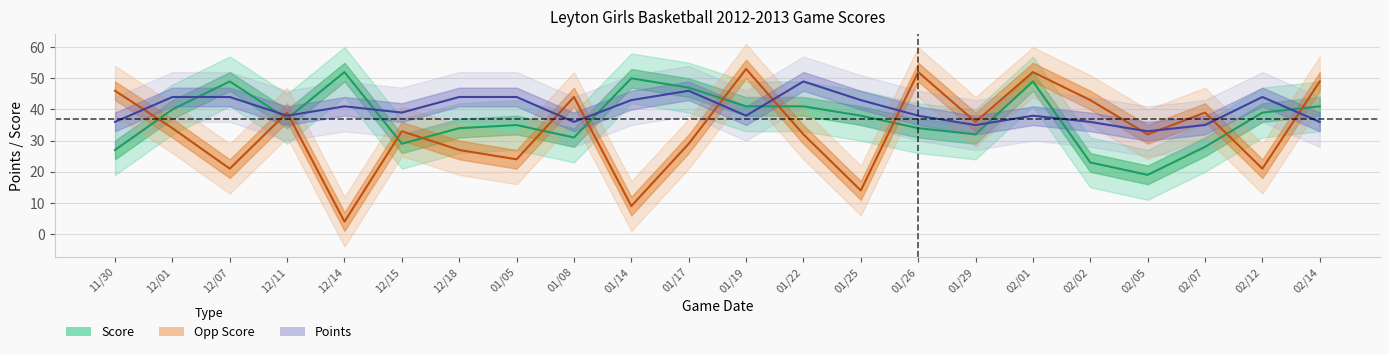

Reading left to right, list all the values displayed in this chart.

Score: 11/30=27	12/01=40	12/07=49	12/11=37	12/14=52	12/15=29	12/18=34	01/05=35	01/08=31	01/14=50	01/17=47	01/19=41	01/22=41	01/25=38	01/26=34	01/29=32	02/01=49	02/02=23	02/05=19	02/07=28	02/12=39	02/14=41
Opp Score: 11/30=46	12/01=34	12/07=21	12/11=39	12/14=4	12/15=33	12/18=27	01/05=24	01/08=44	01/14=9	01/17=29	01/19=53	01/22=32	01/25=14	01/26=52	01/29=36	02/01=52	02/02=43	02/05=32	02/07=39	02/12=21	02/14=49
Points: 11/30=36	12/01=44	12/07=44	12/11=38	12/14=41	12/15=39	12/18=44	01/05=44	01/08=36	01/14=43	01/17=46	01/19=38	01/22=49	01/25=43	01/26=38	01/29=35	02/01=38	02/02=36	02/05=33	02/07=35	02/12=44	02/14=36